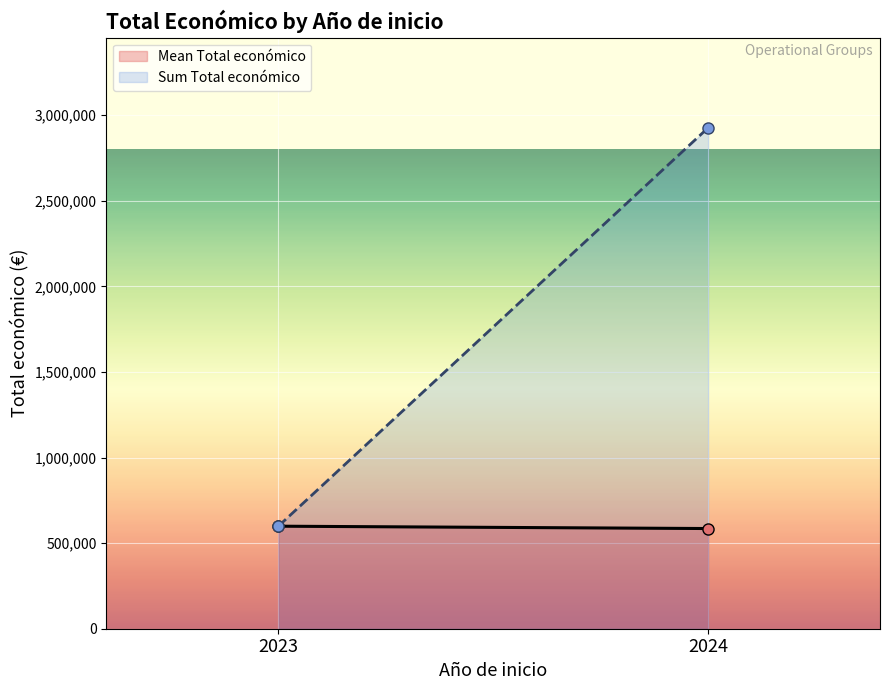

Is it true that Mean Total económico line equals 1041803.6 at 2023?

False